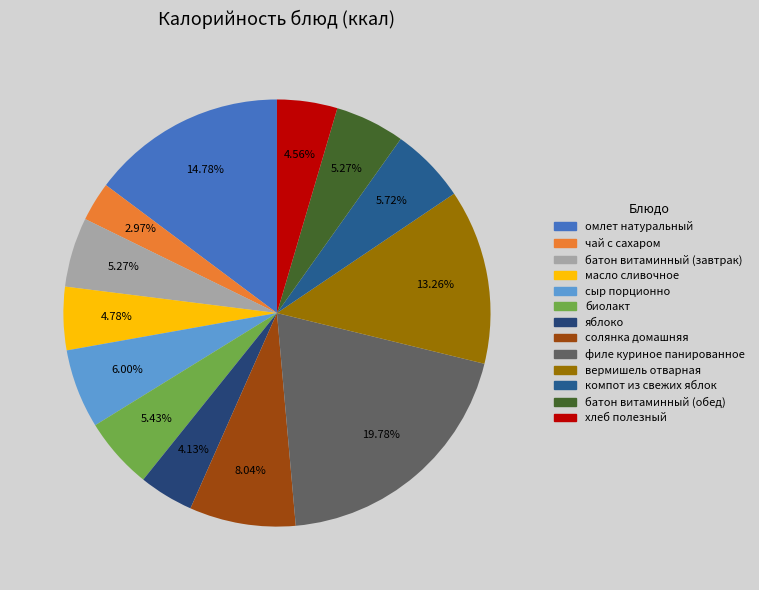

To the nearest percent, what is the combined percentage of вермишель отварная and филе куриное панированное?

33%